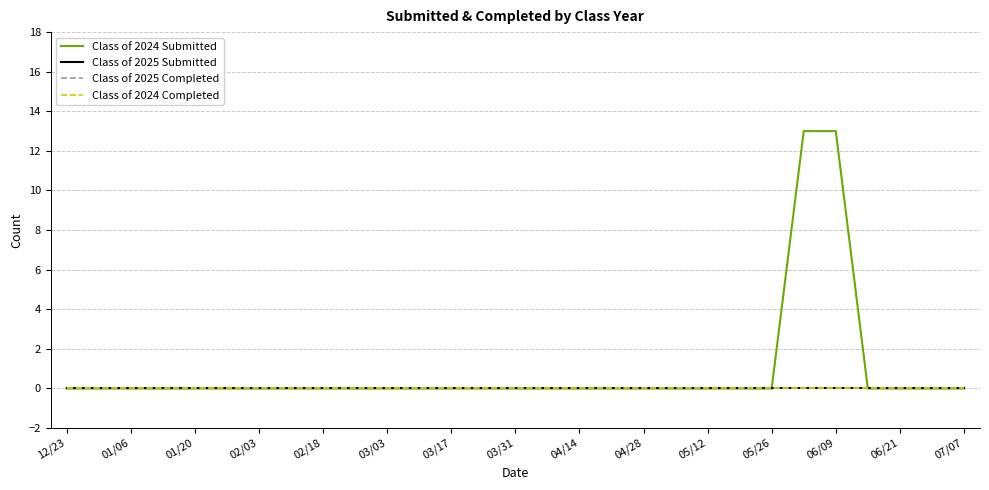

Is this an area chart (filled region under the line)?

No